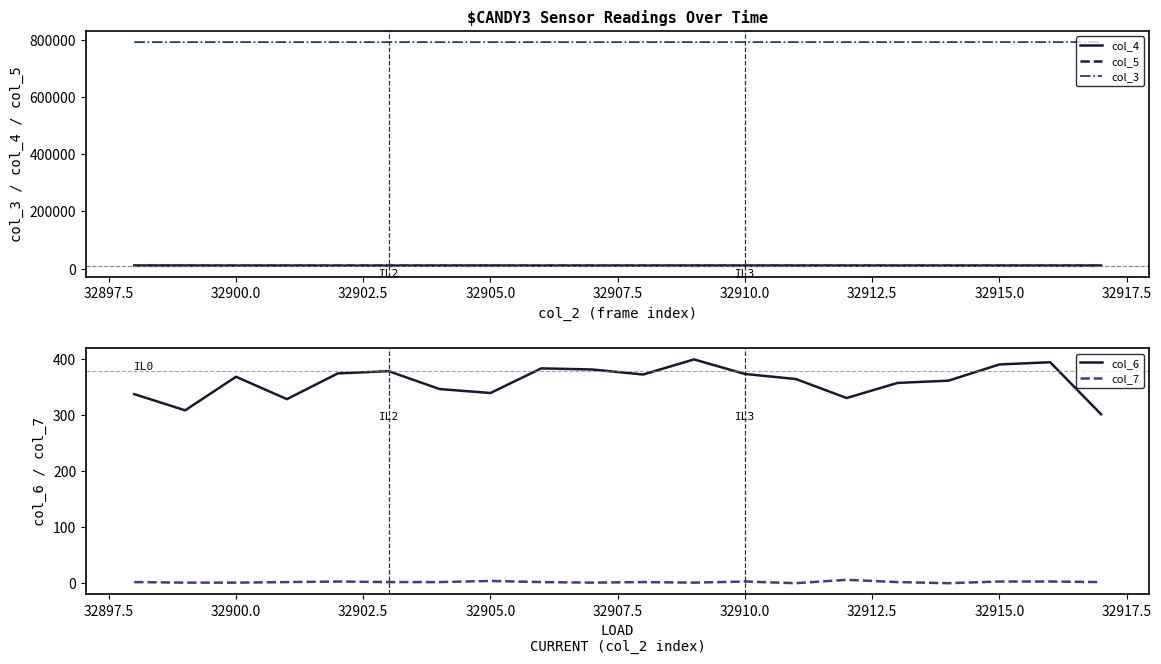

List the series in order of their peak value, lowest first.

col_7, col_6, col_5, col_4, col_3